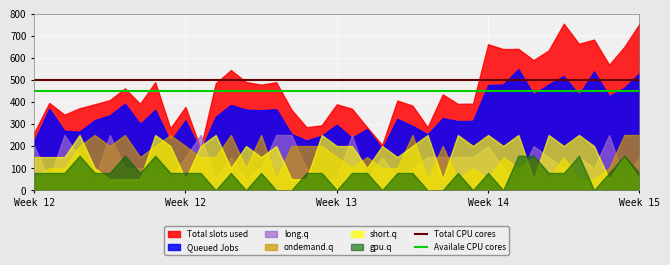

The Total CPU cores series shows 114 at Week 12. True or false?

False